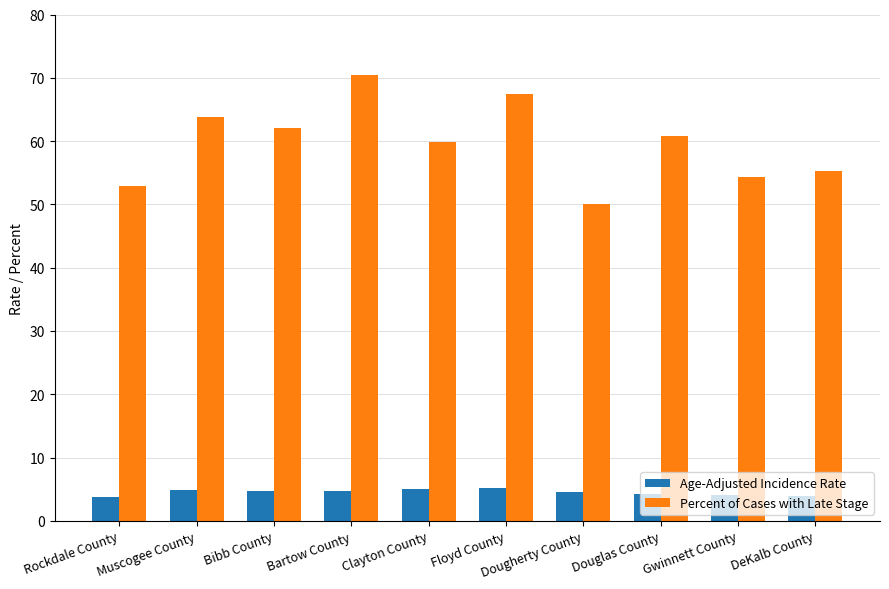

Read the Age-Adjusted Incidence Rate value at Clayton County.

5.1